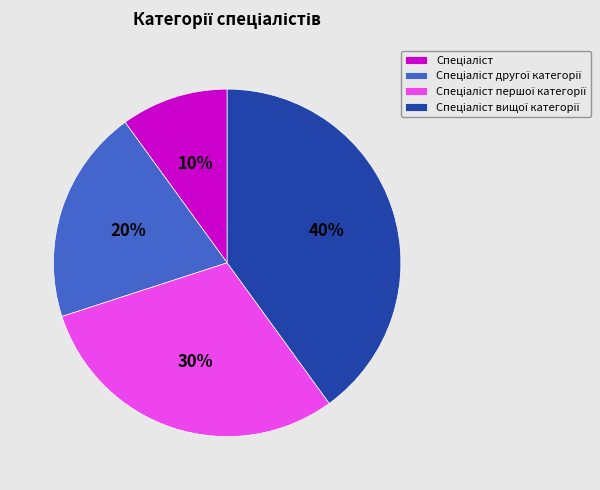

Is there a majority slice in this chart?

No